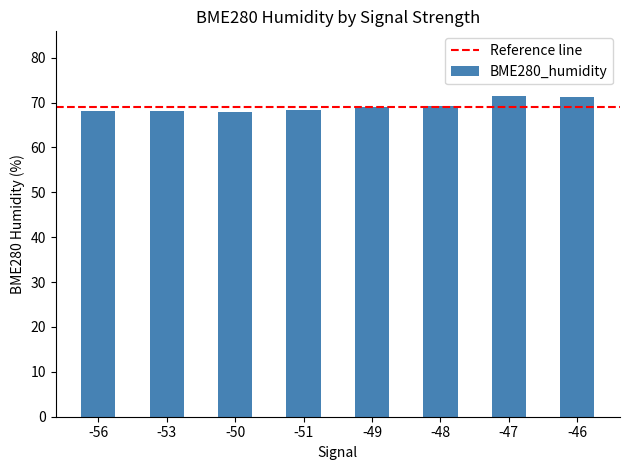

What is the ratio of the value at -51 to the value at -50?

1.0